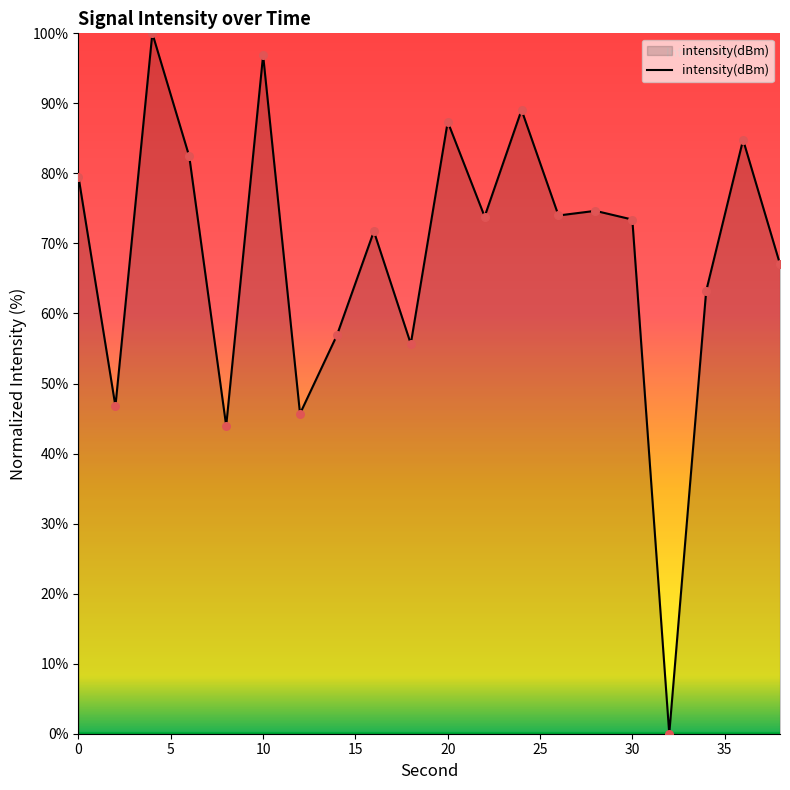

What is the difference between the maximum and minimum values?

100.0